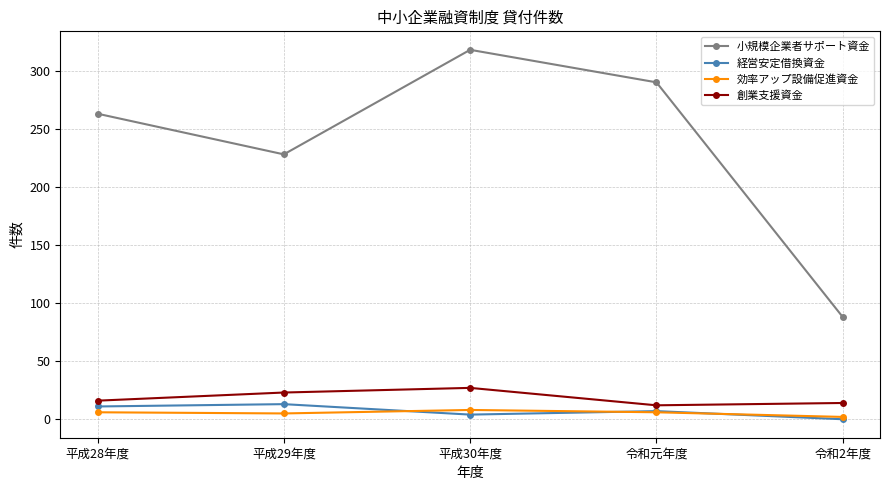

The value of 経営安定借換資金 at 平成29年度 is 13. True or false?

True